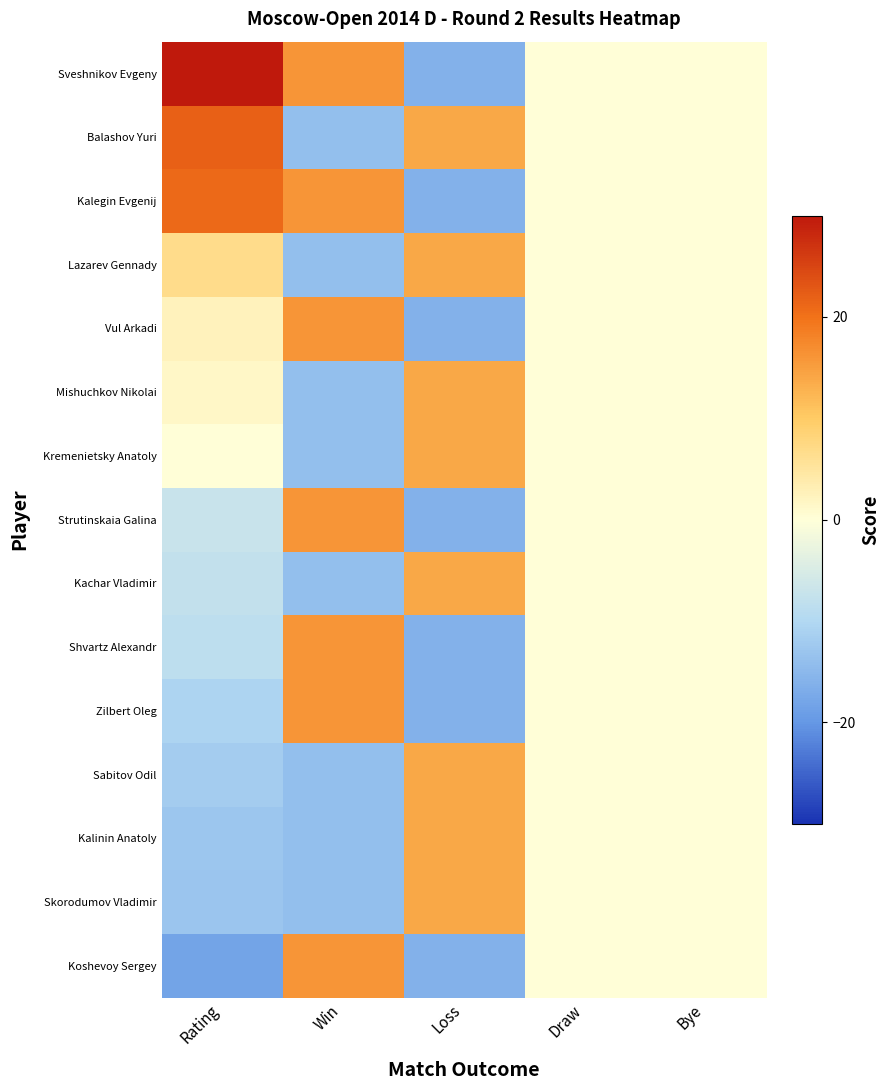

What is the maximum value shown in the chart?

36.1